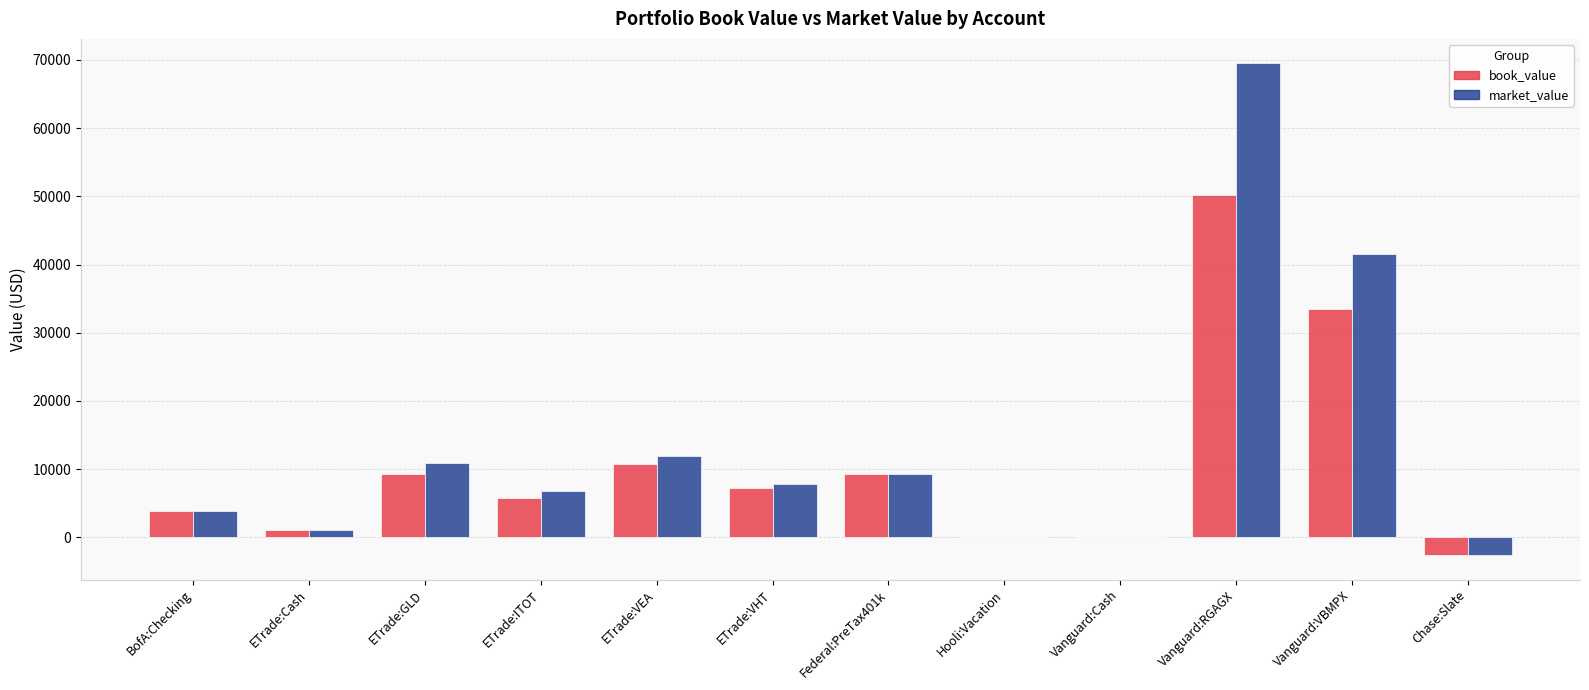

What is the approximate value of book_value at ETrade:ITOT?

5756.5